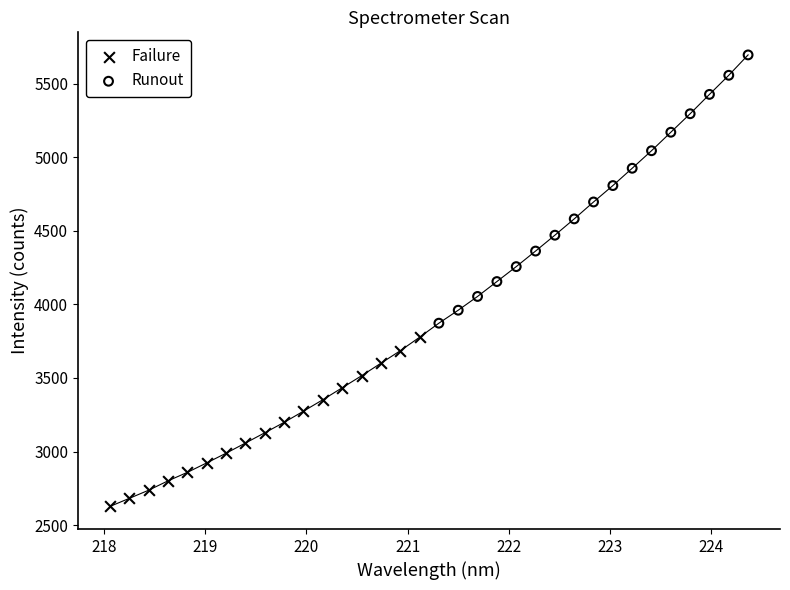

What are all the series names shown in the legend?

Failure, Runout